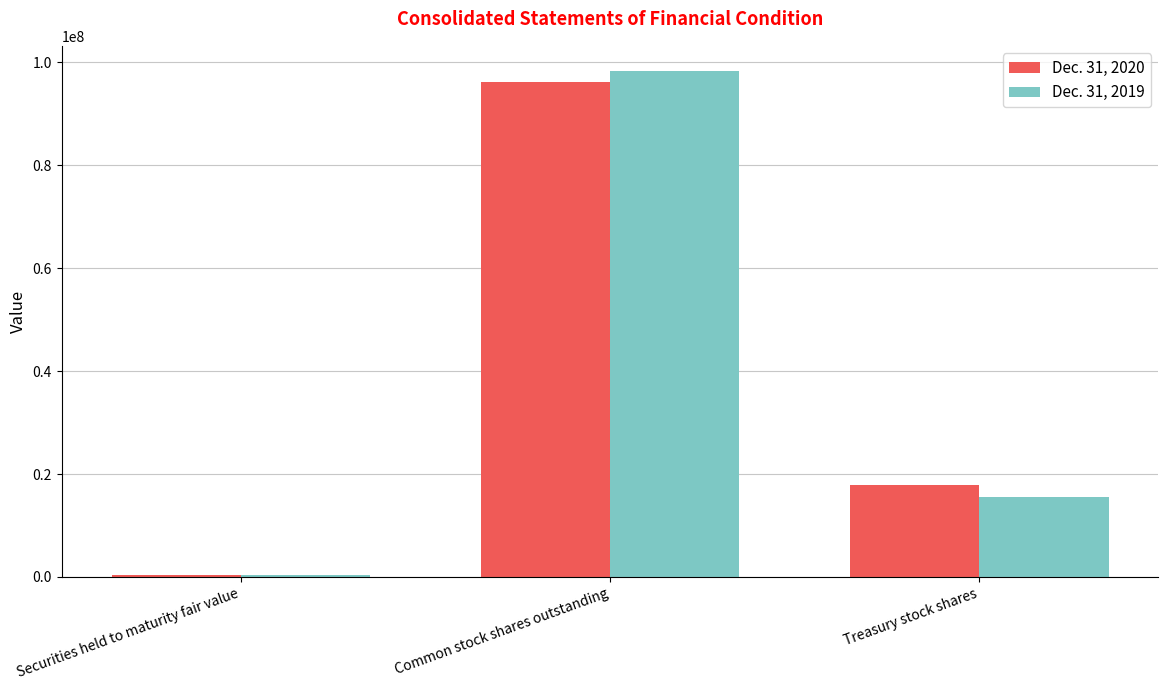

At Treasury stock shares, list the series in order from smallest to largest.

Dec. 31, 2019, Dec. 31, 2020